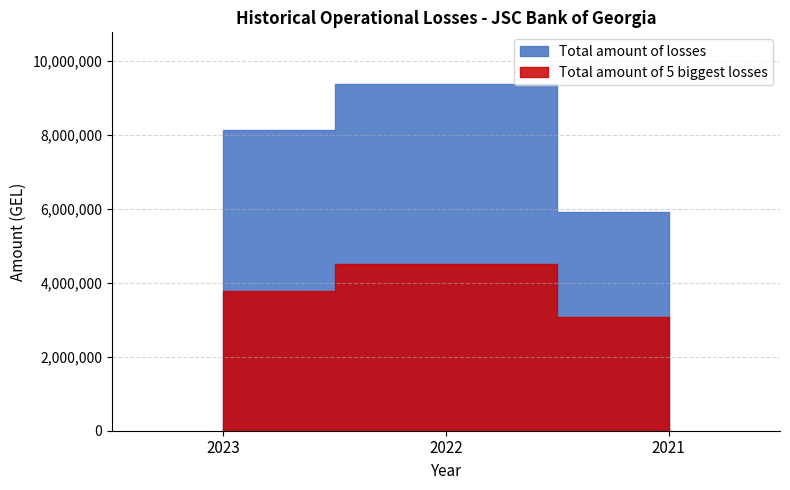

How many data points in Total amount of 5 biggest losses are less than 3775953?

1